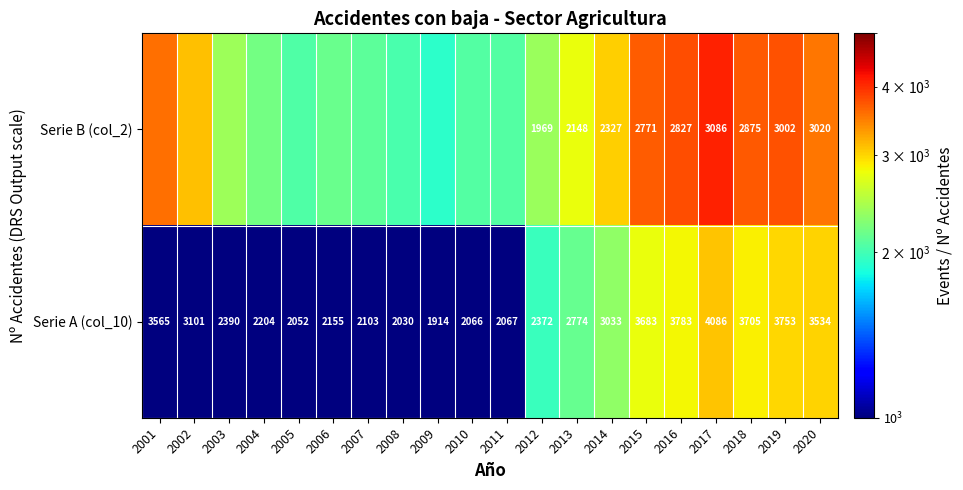

What is the difference between the highest and lowest values at 2018?

830